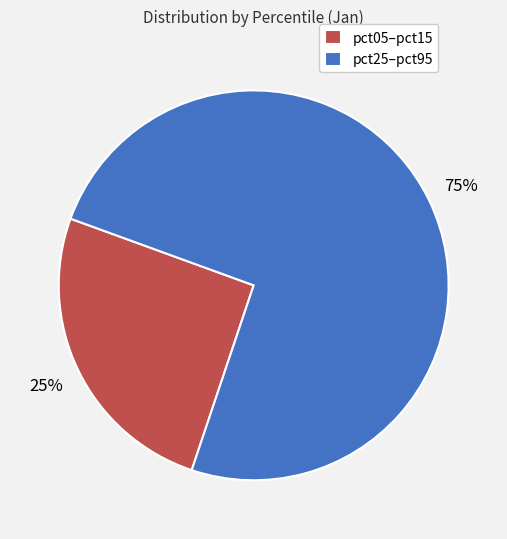

To the nearest percent, what percentage of the pie is pct05–pct15?

25%